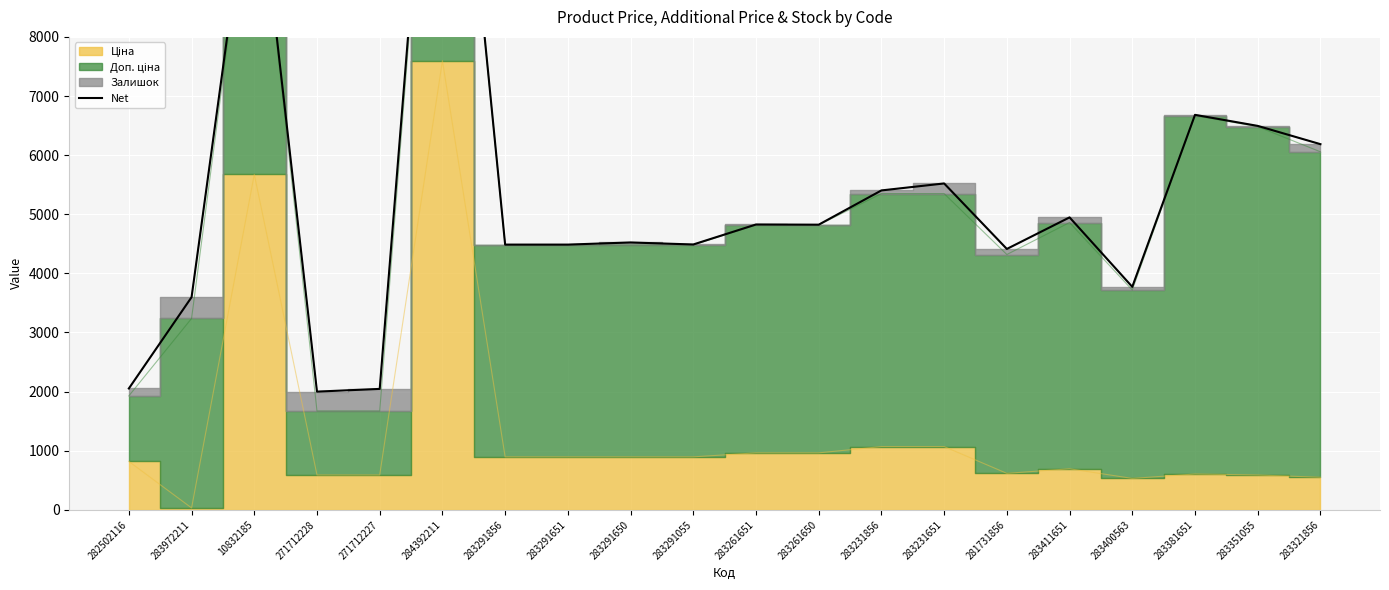

Where does the data first go above 4823?

10832185